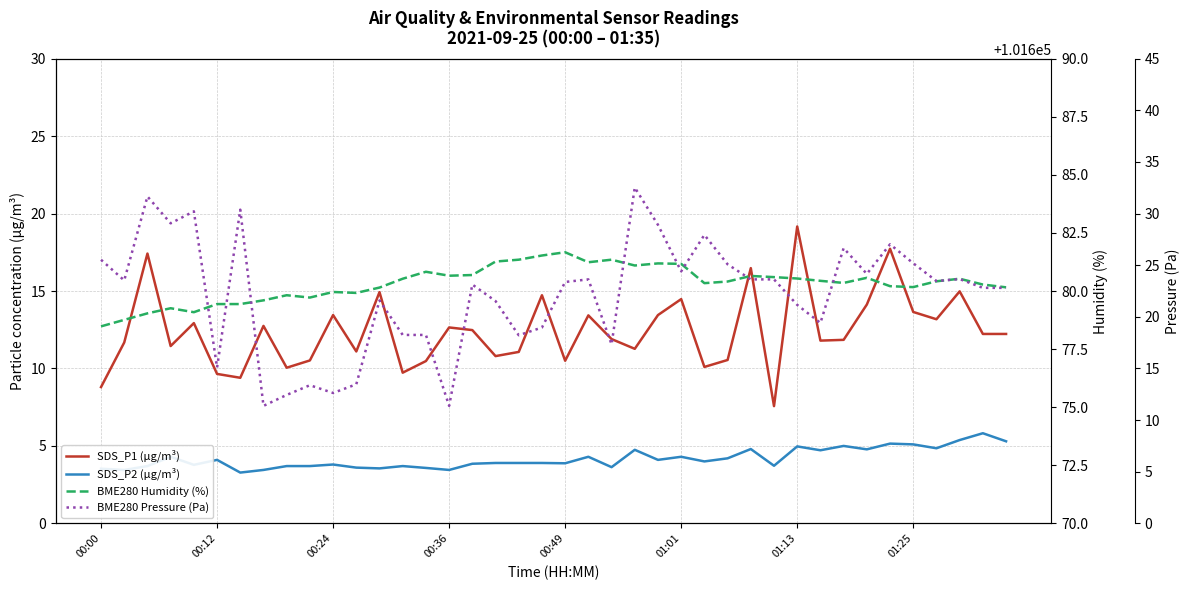

Is the value of BME280 Pressure (Pa) at 35 greater than the value of SDS_P1 (µg/m³) at 24?

Yes